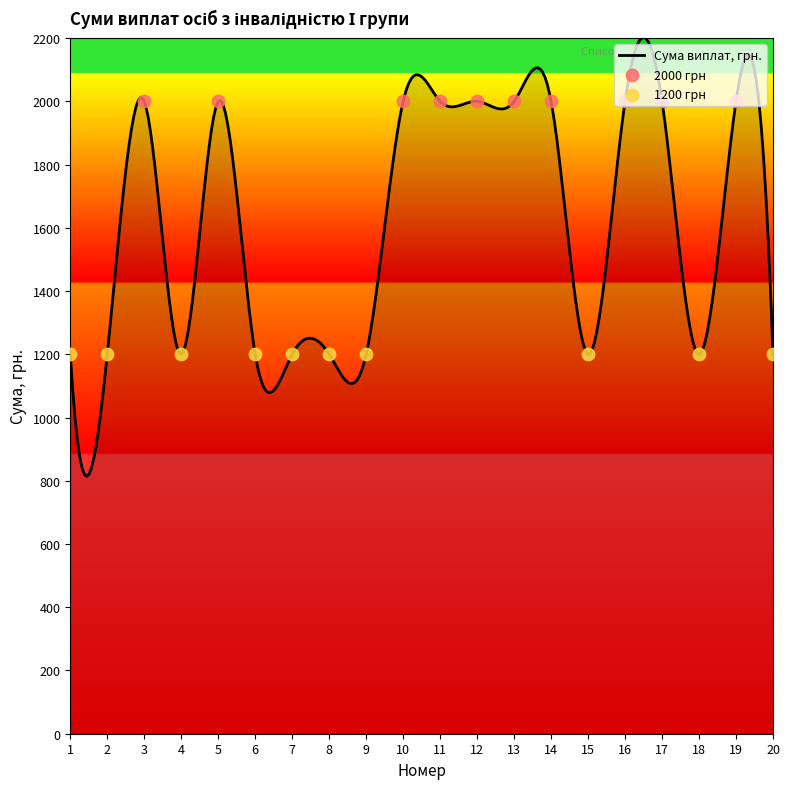

What is the maximum value for Сума виплат, грн.?

2201.9